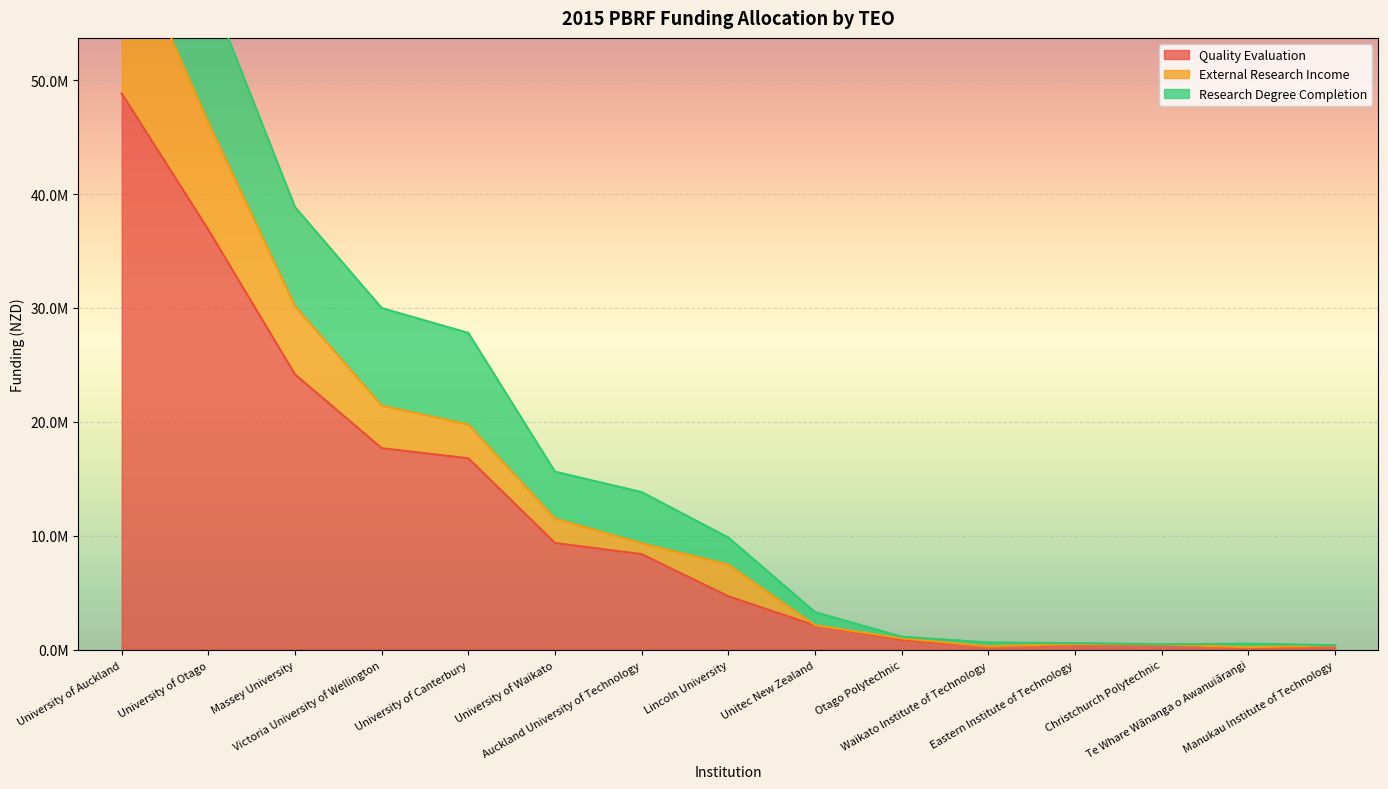

How many interior local valleys does the Quality Evaluation series have?

2